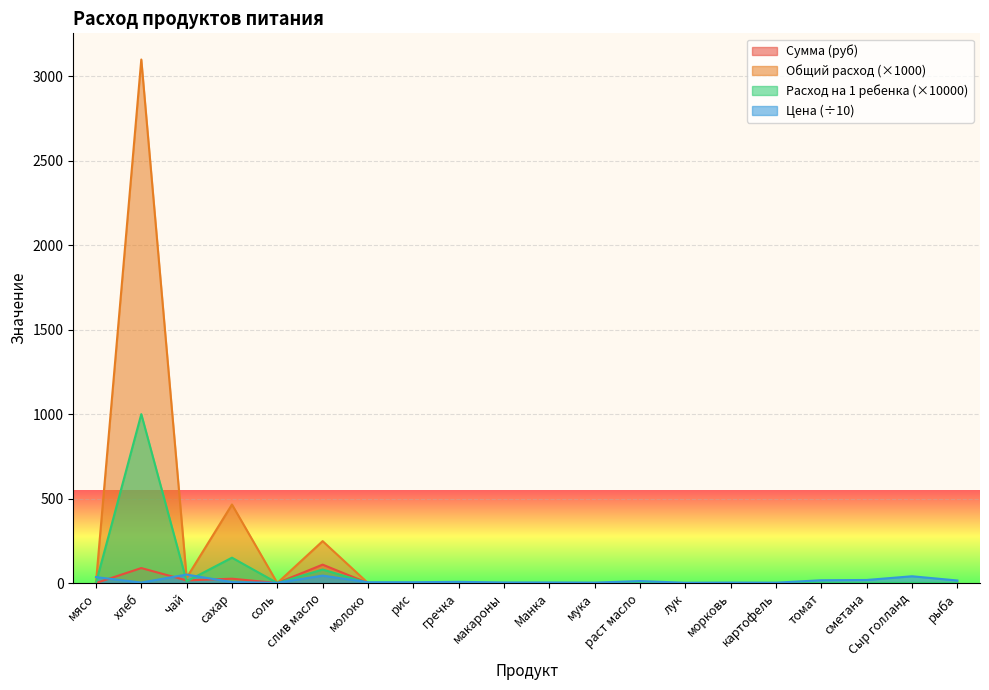

How many times do Сумма and Общий расход cross each other?

2